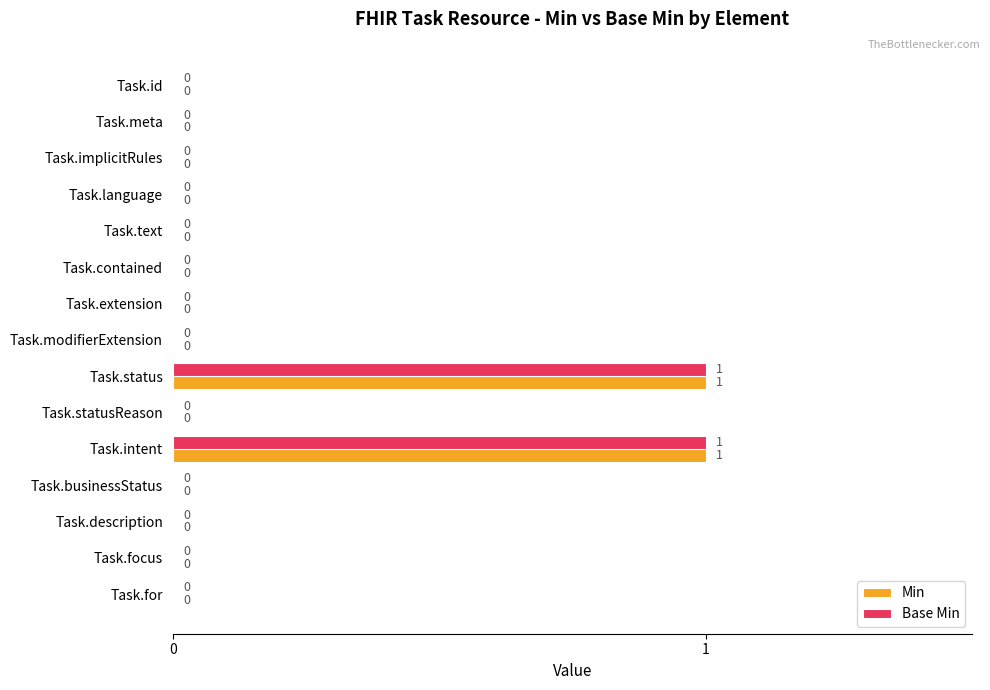

How many Min values are between 0 and 1?

15